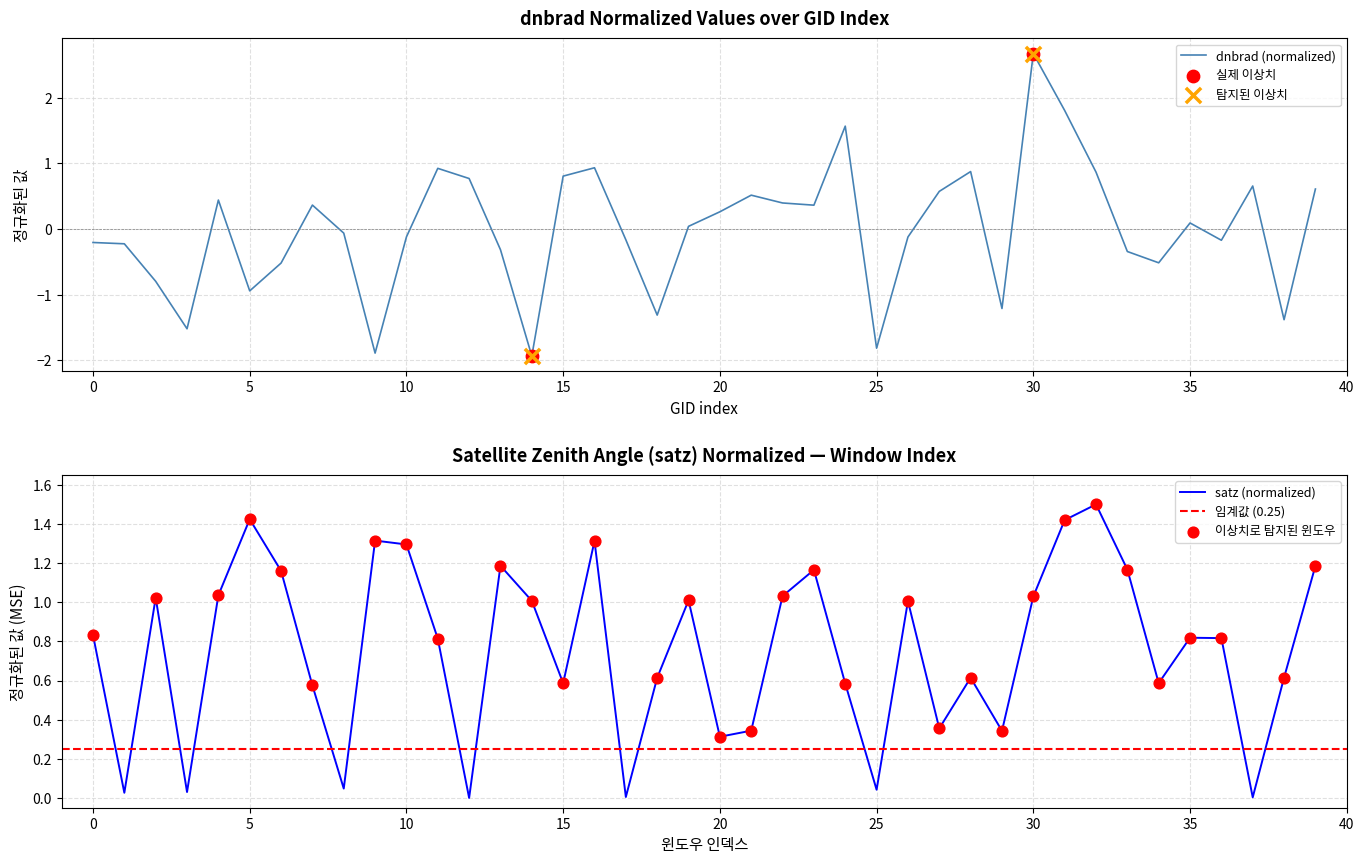

Which series has the largest Y range (max minus min)?

dnbrad